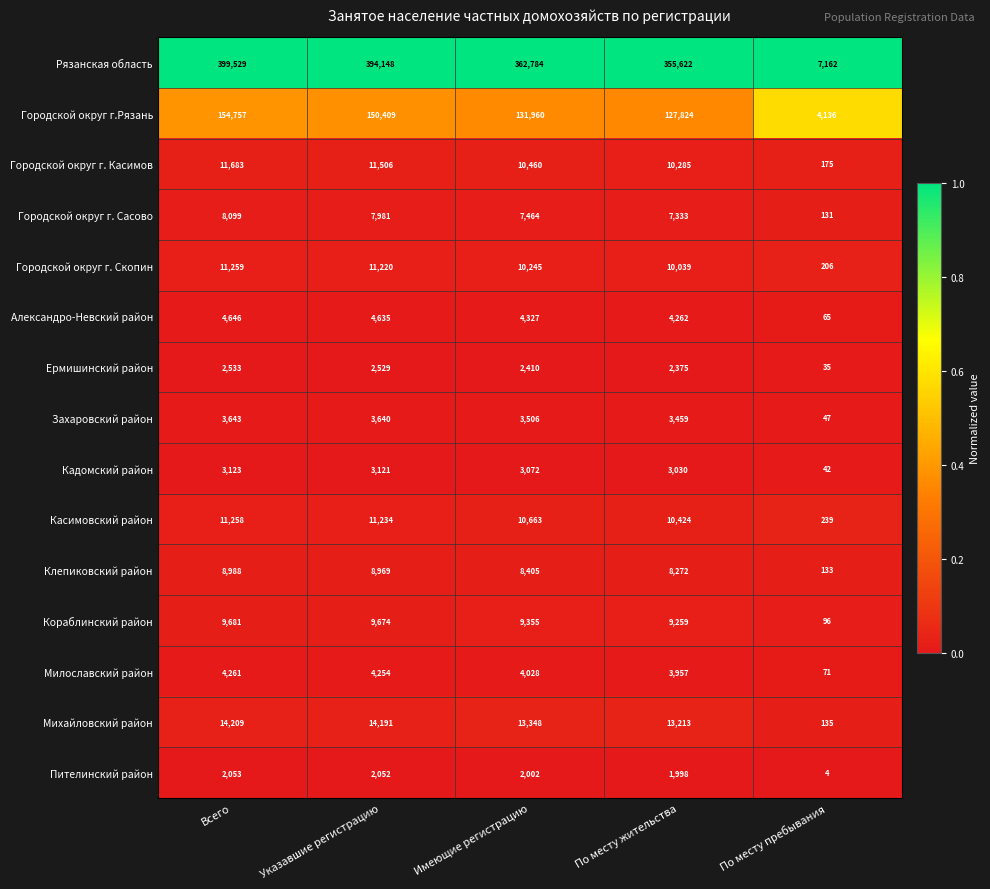

What is the difference between the highest and lowest values at Имеющие регистрацию?

360782